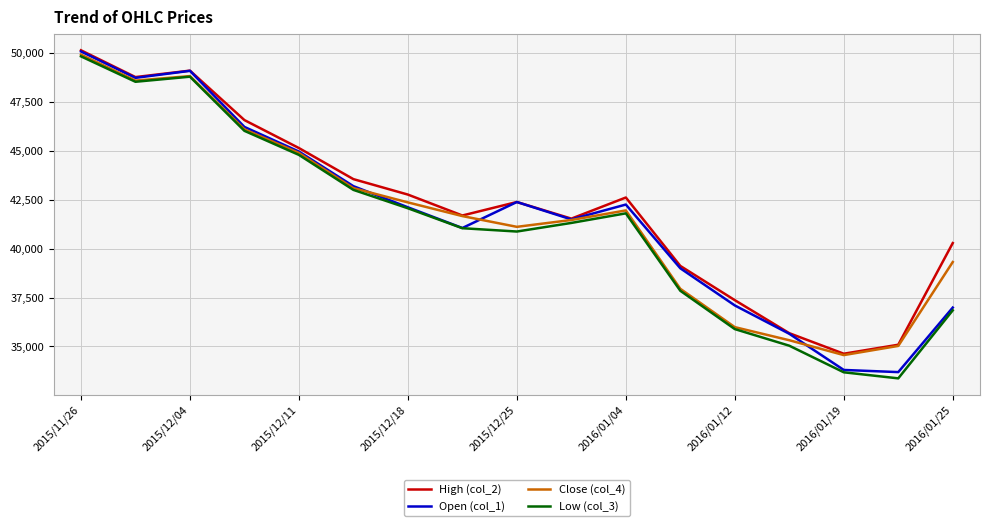

True or false: Low (col_3) and High (col_2) cross at least once.

False